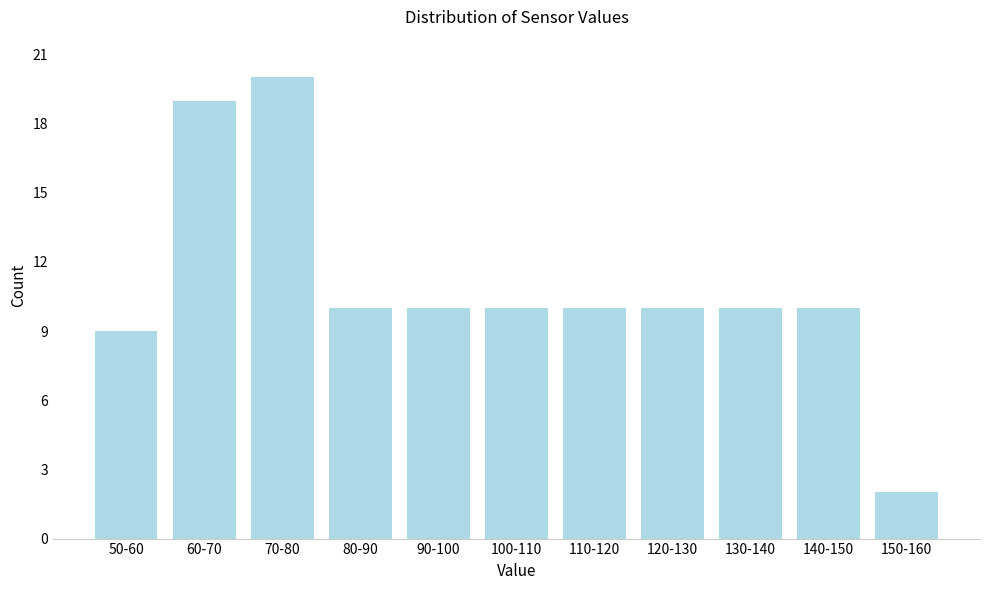

Reading left to right, extract all data points from this chart.

50-60=9	60-70=19	70-80=20	80-90=10	90-100=10	100-110=10	110-120=10	120-130=10	130-140=10	140-150=10	150-160=2